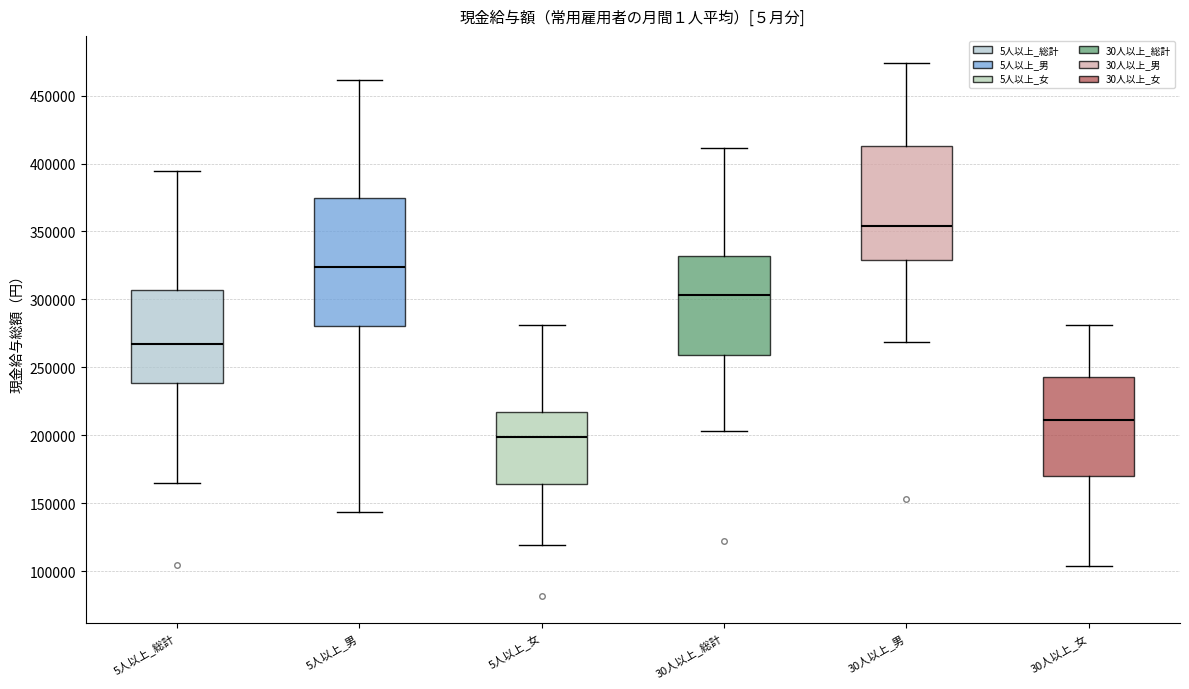

Comparing the boxes themselves (not the whiskers), which one is the tallest?

5人以上_男